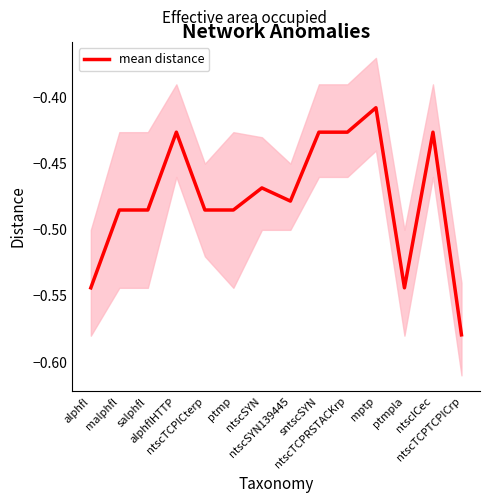

At which category does the data reach its first local valley?

ntscSYN139445